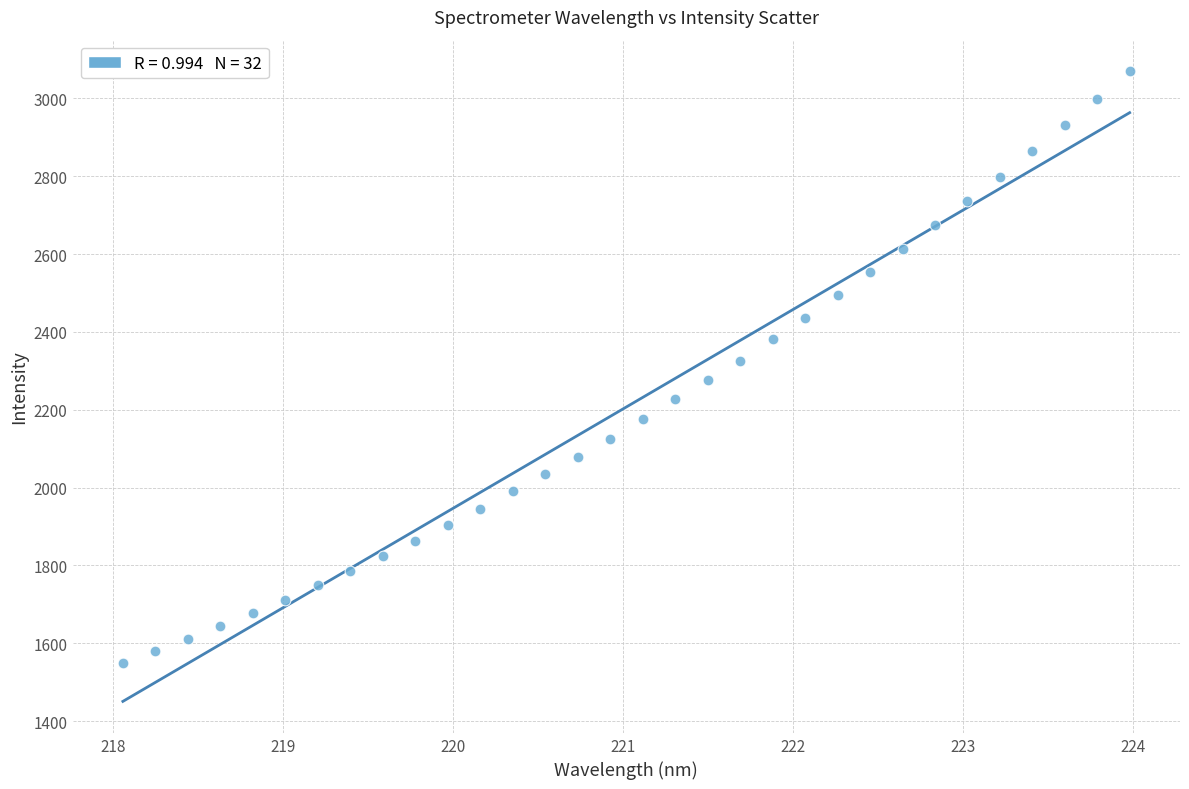

What is the range of X values (max minus min)?

5.9